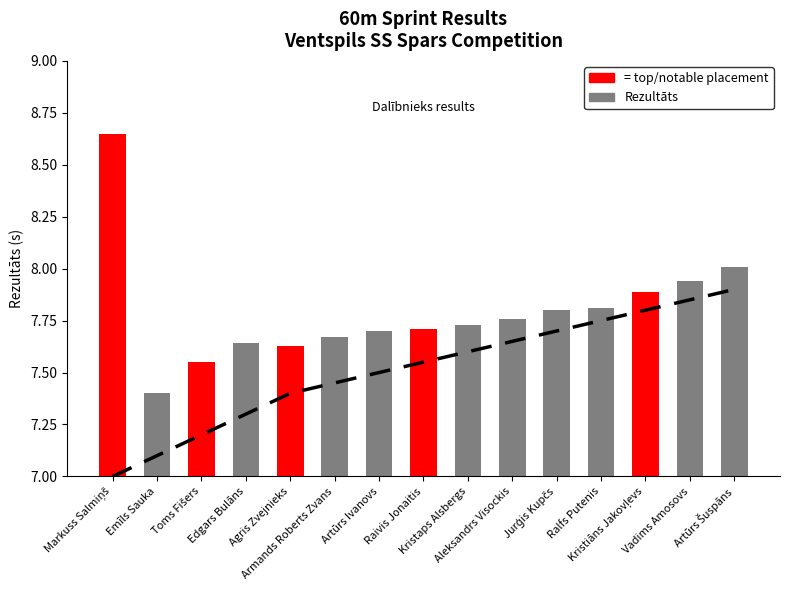

What is the minimum value shown in the chart?

7.4